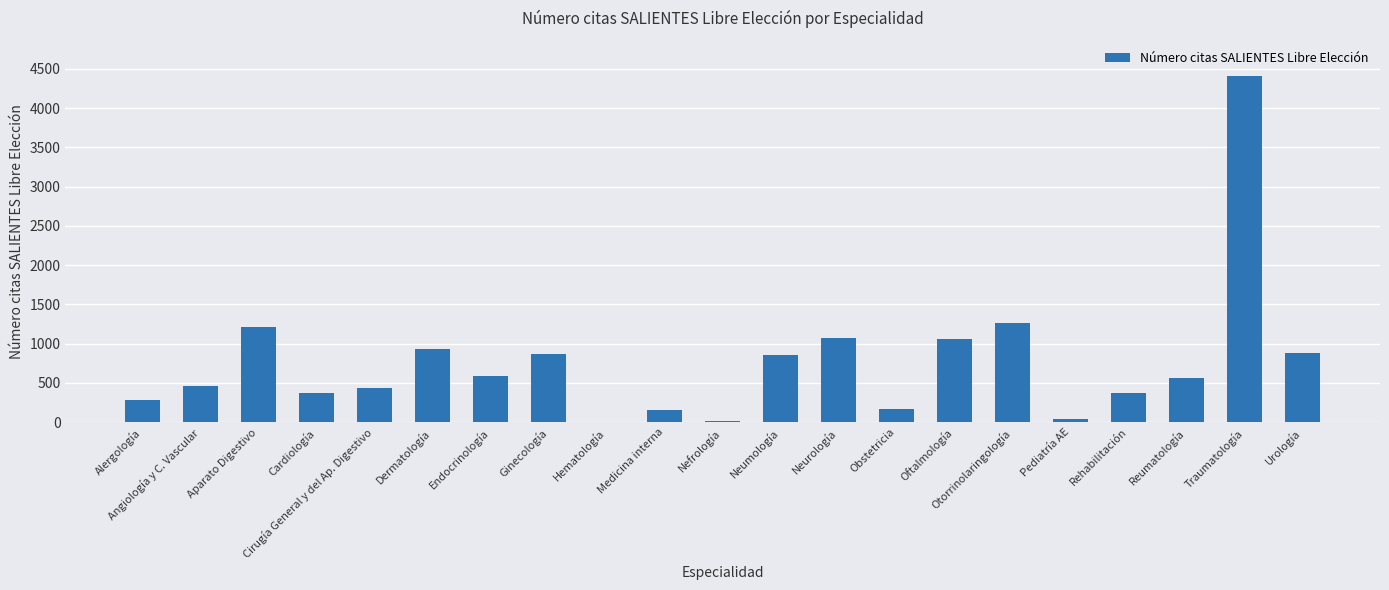

Read the value at Medicina interna.

151